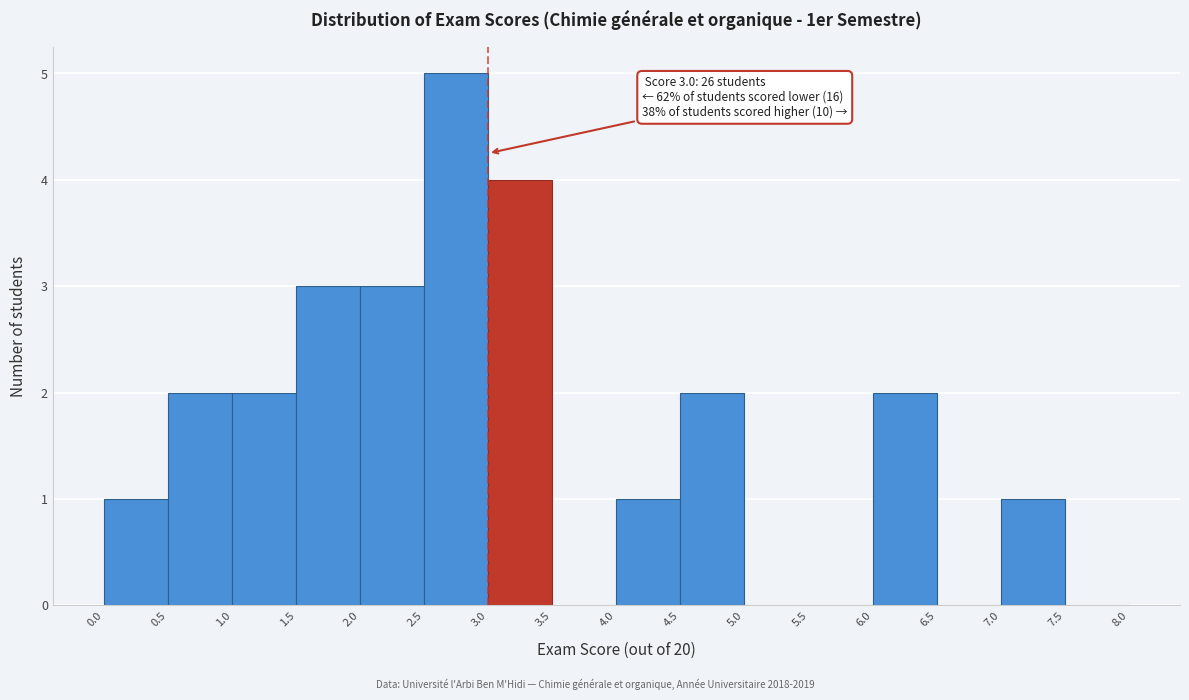

Over which range of the x-axis is the bar tallest?

2.5 to 3.0